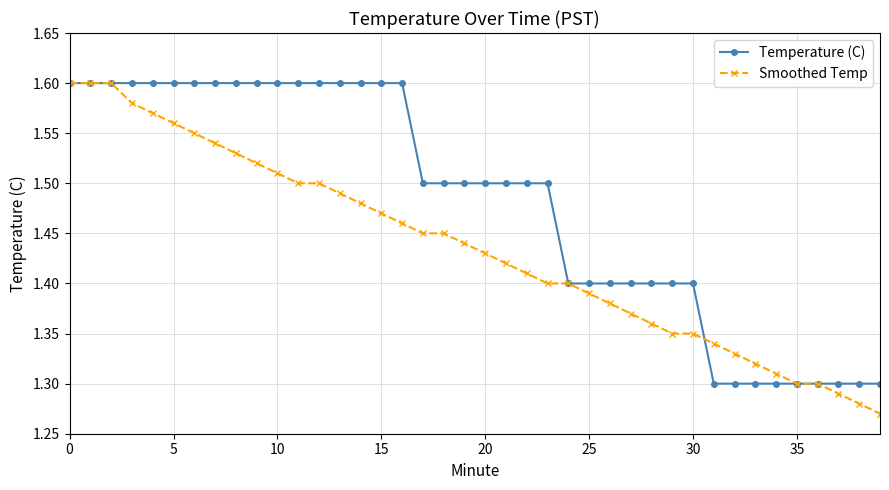

How many Smoothed Temp values are between 1 and 2?

40